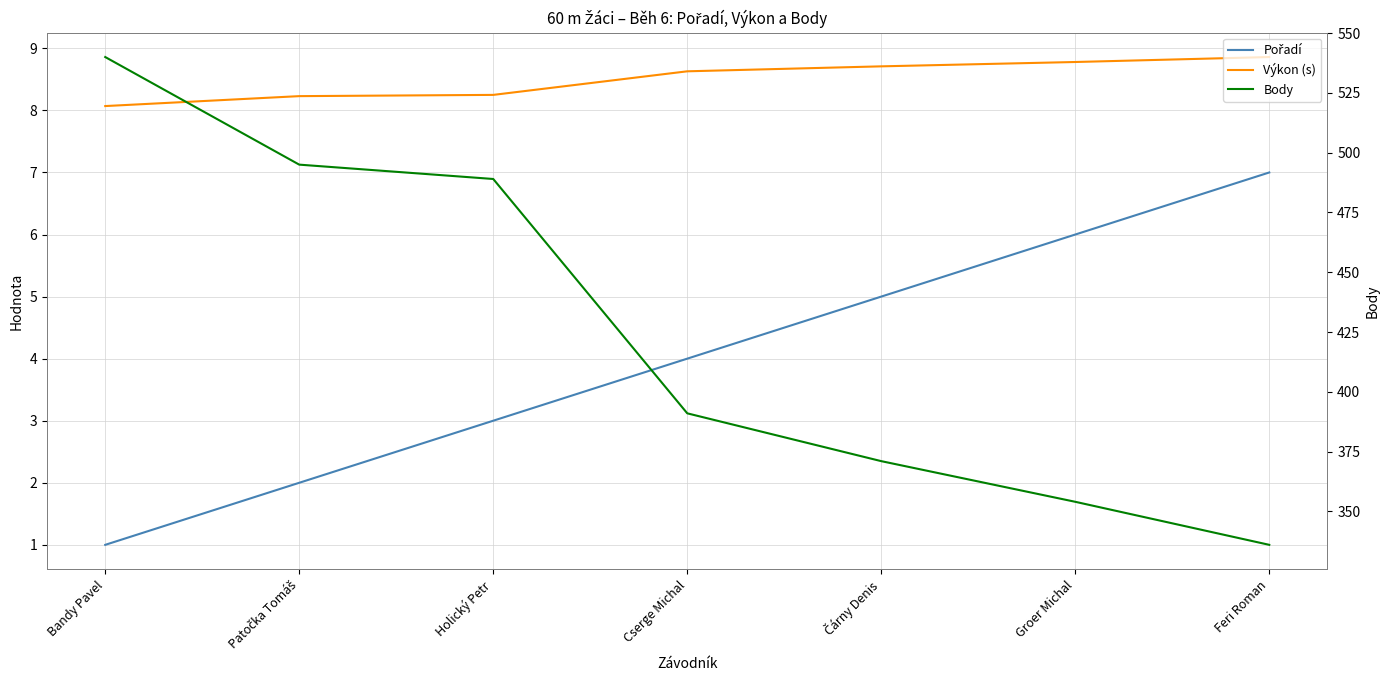

What is the total value across all series at Holický Petr?

500.2